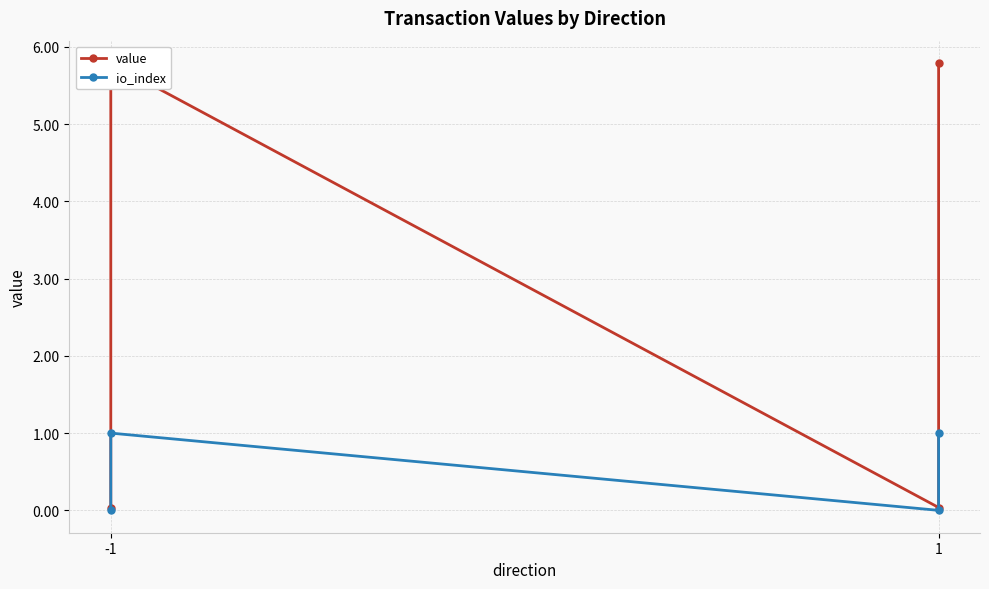

Is it true that io_index equals 0.0 at -1?

True